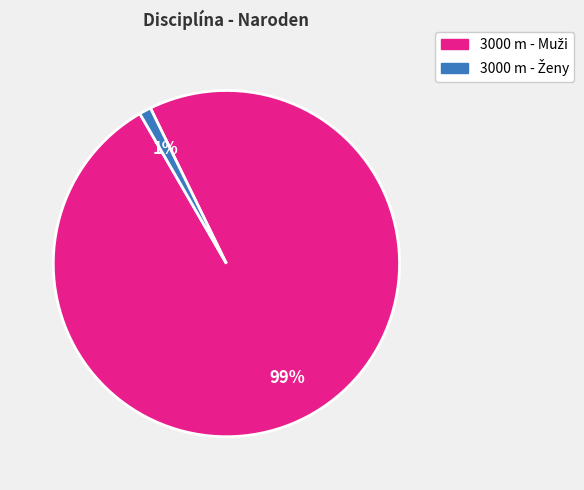

Is there any slice that represents more than half of the pie?

Yes